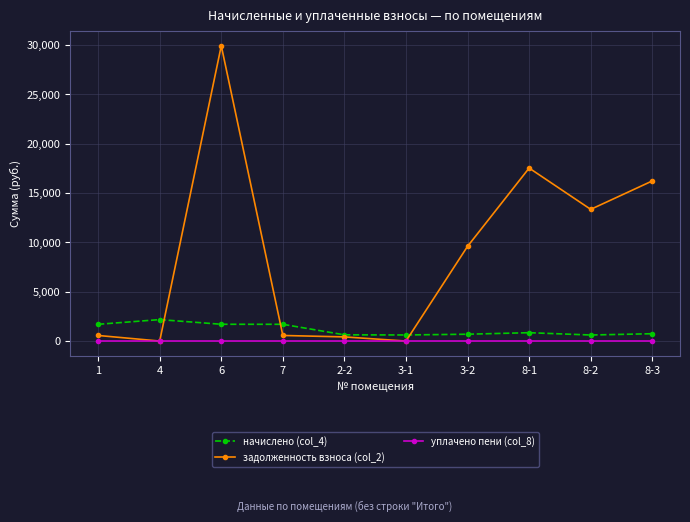

In начислено (col_4), how many points are higher than both neighbors (excluding endpoints)?

2